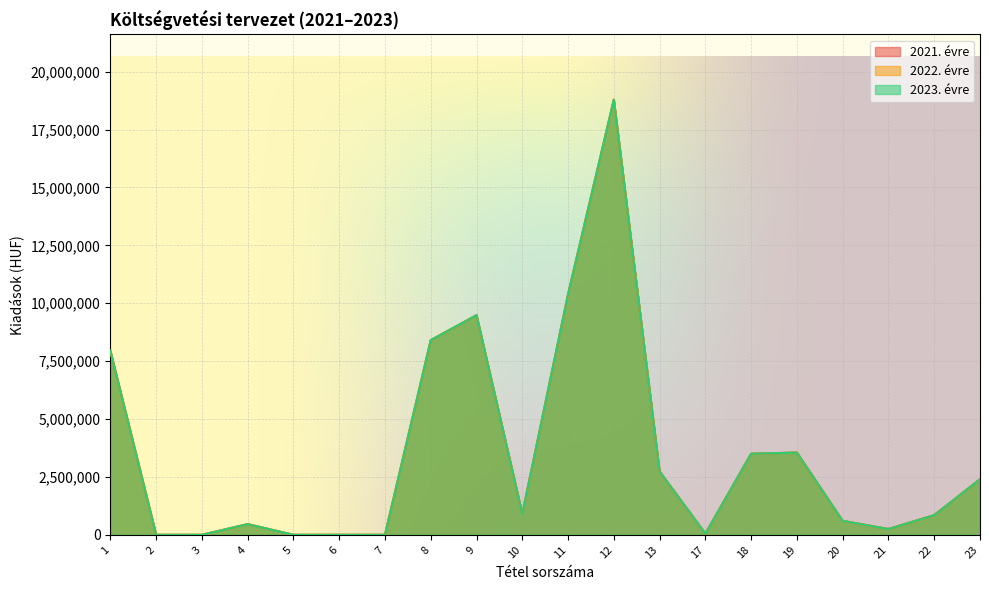

At which label does 2022. évre reach its peak?

12